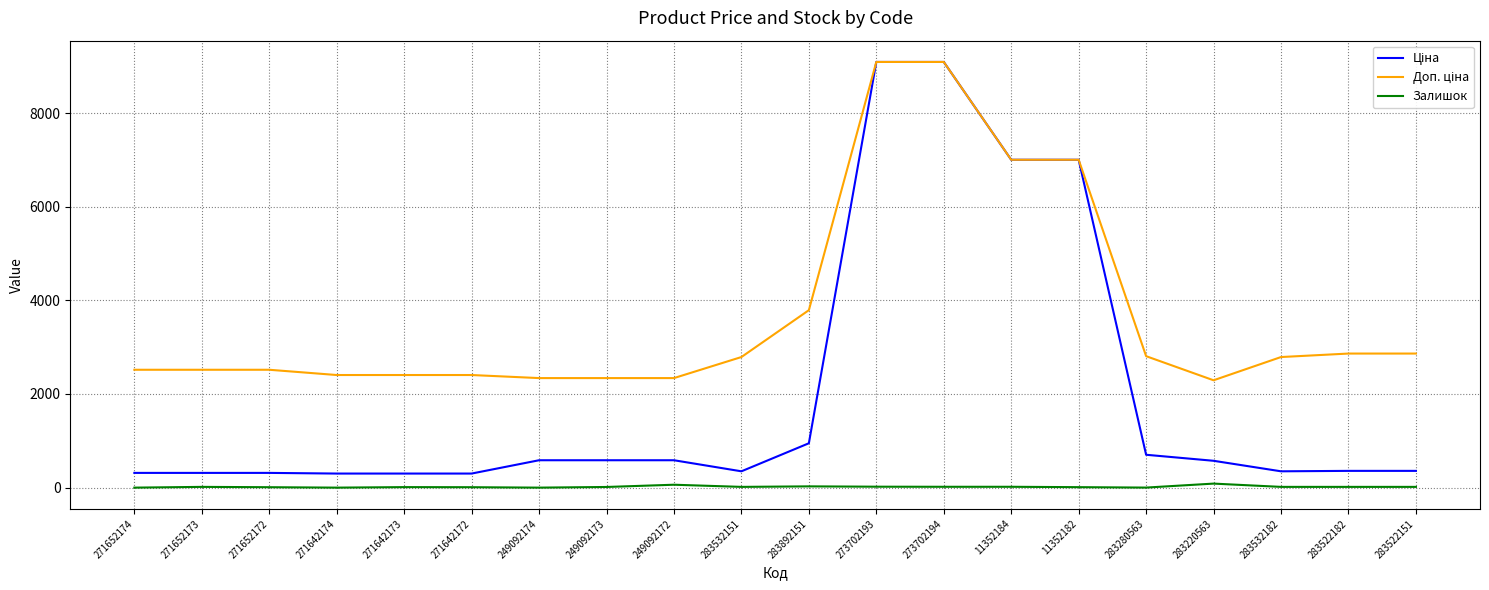

What is the maximum value shown in the chart?

9092.0